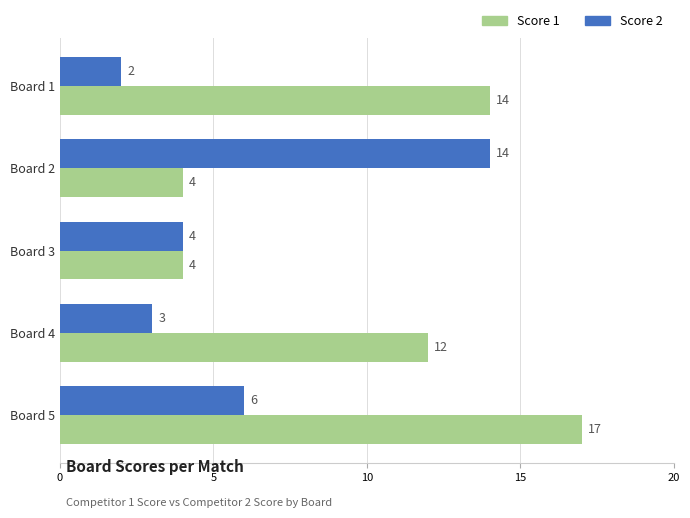

The value of Score 2 at Board 5 is 2. True or false?

False